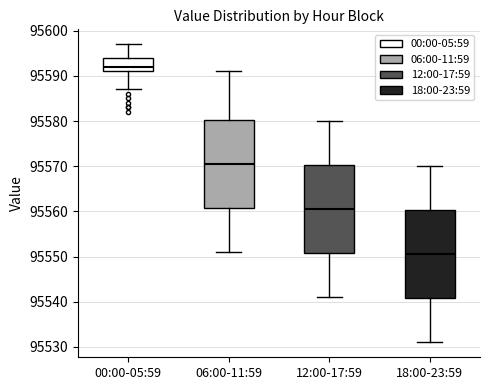

Where is the upper edge of the box for 06:00-11:59 on the y-axis? The values are not printed on the chart, so give them approximately, as read against the axis.

95580